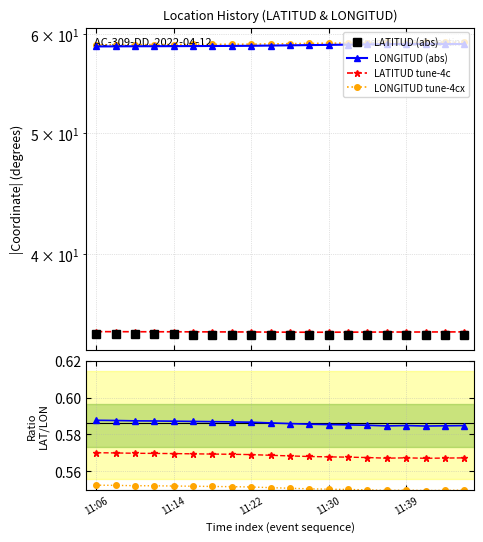

At which category does LONGITUD reach its first local peak?

11:38